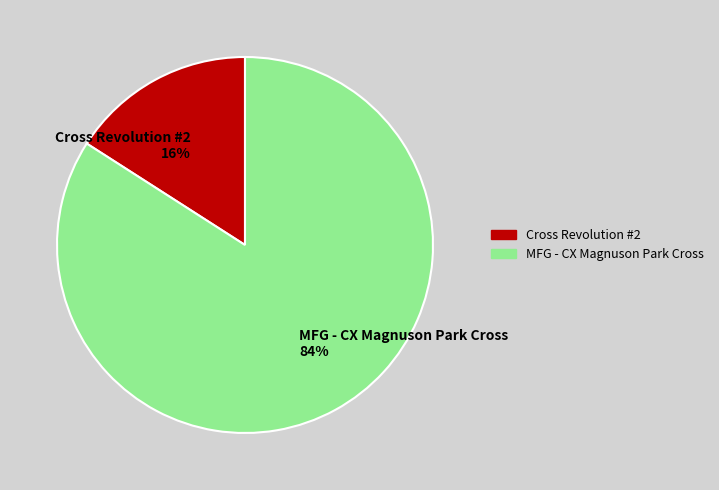

Which slice is the smallest?

Cross Revolution #2